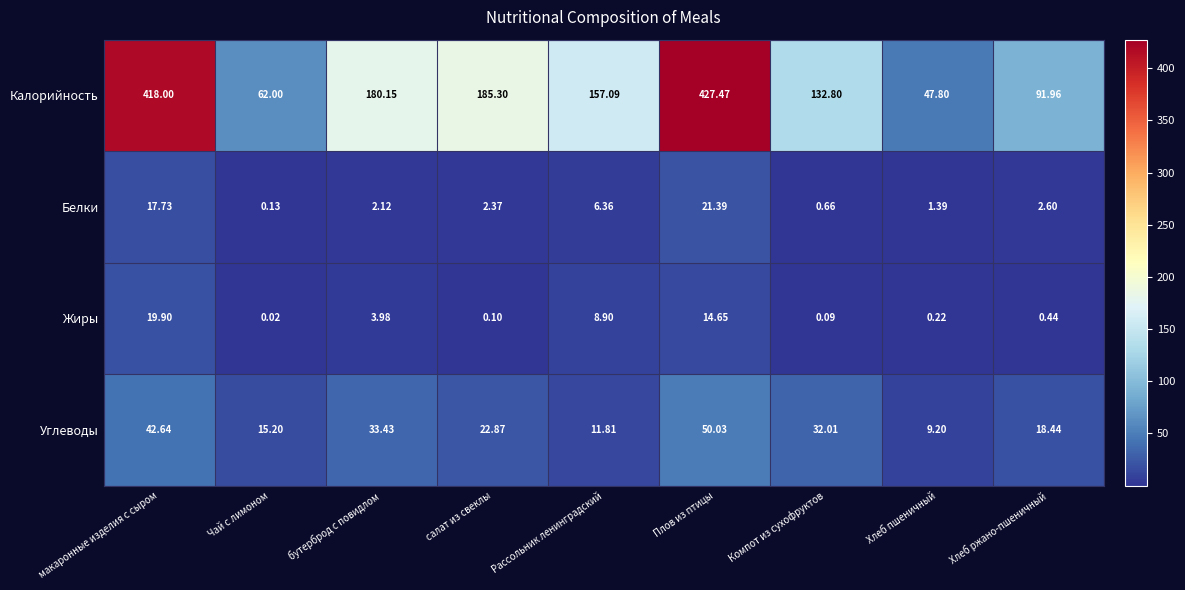

At which category is the sum across all series the highest?

Плов из птицы